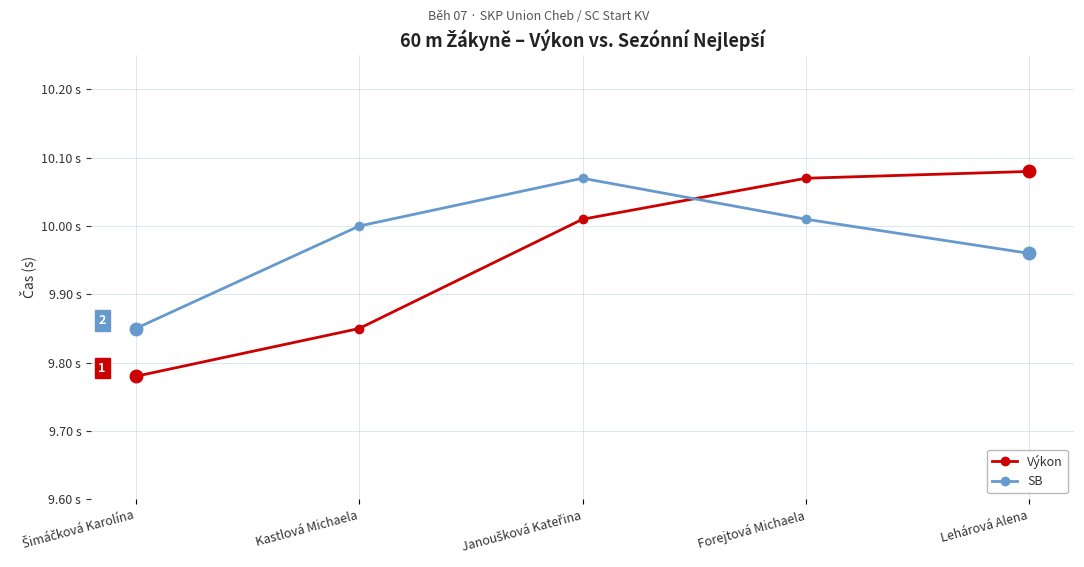

What is the minimum value shown in the chart?

9.8